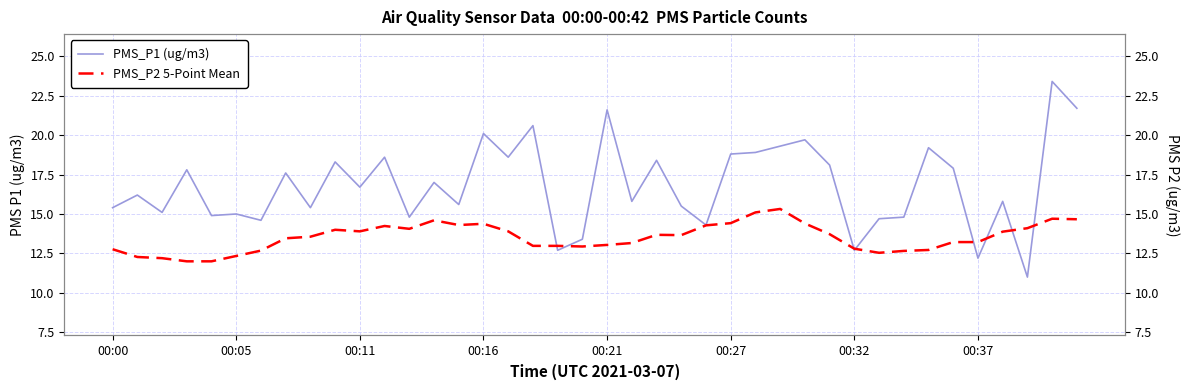

Between 37 and 21, which is larger?

21